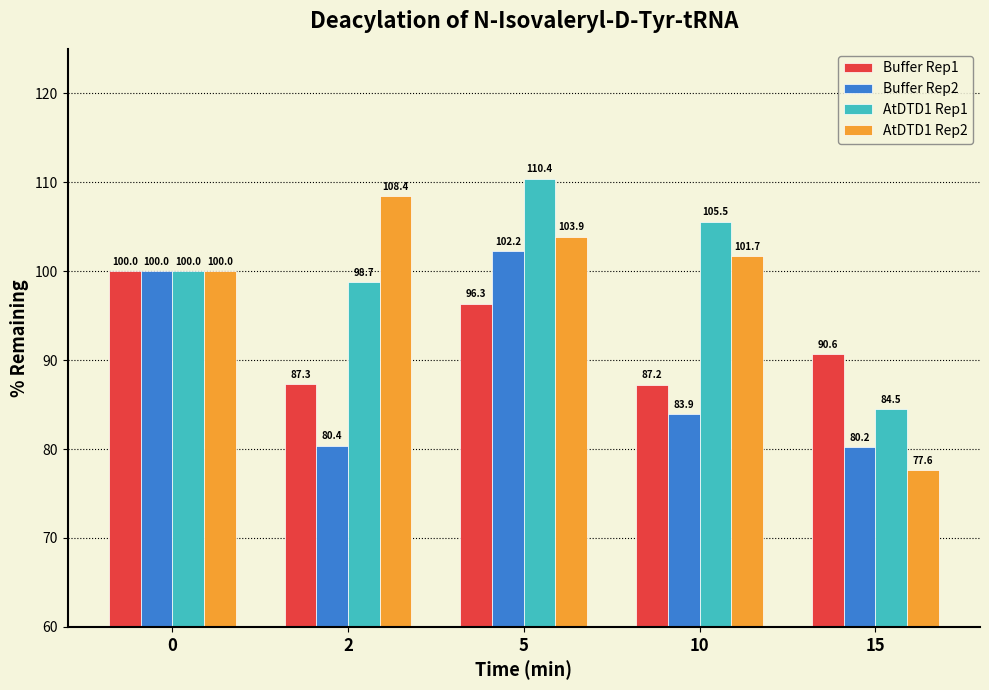

At which category is the sum across all series the highest?

5